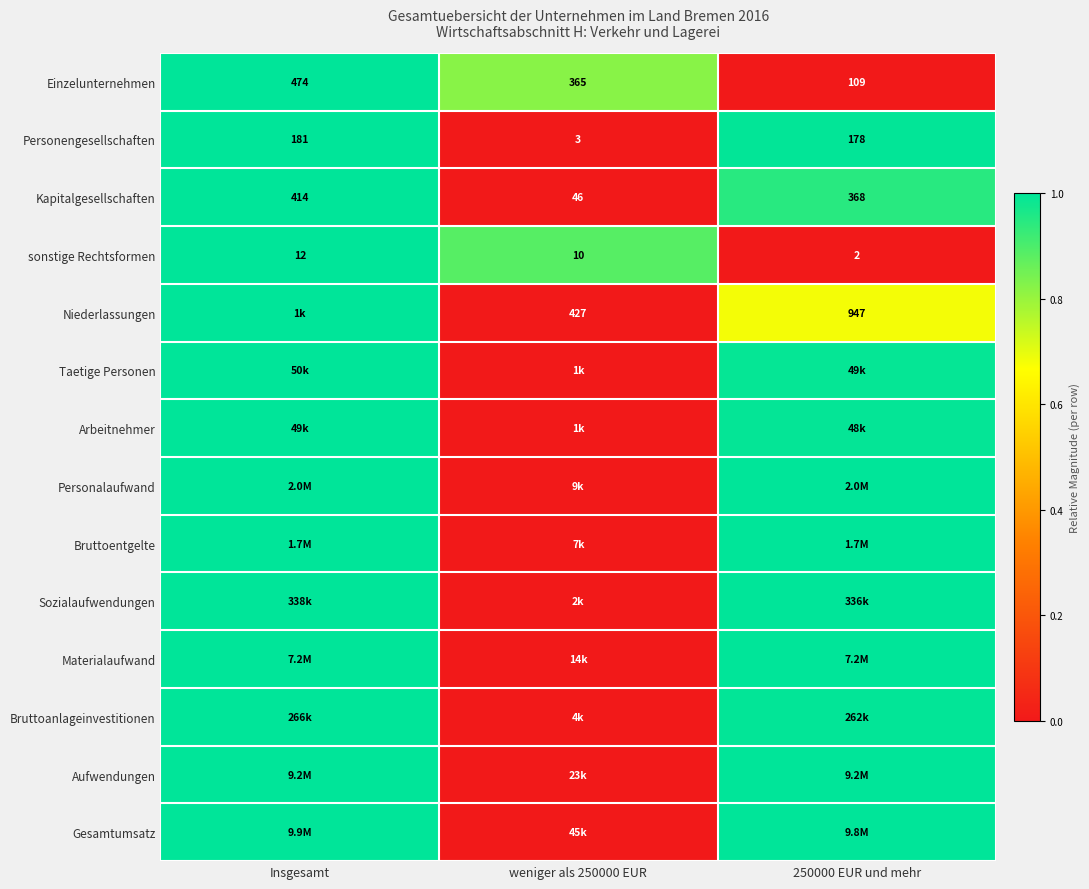

Is the value of Niederlassungen at weniger als 250000 EUR greater than the value of Personengesellschaften at Insgesamt?

Yes